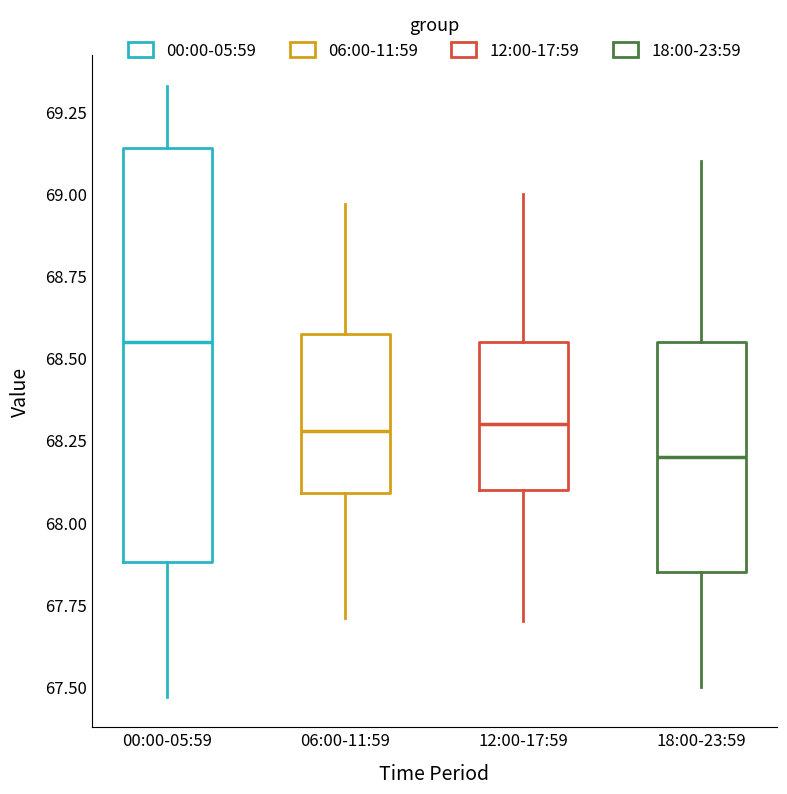

Which box has the highest median line?

00:00-05:59